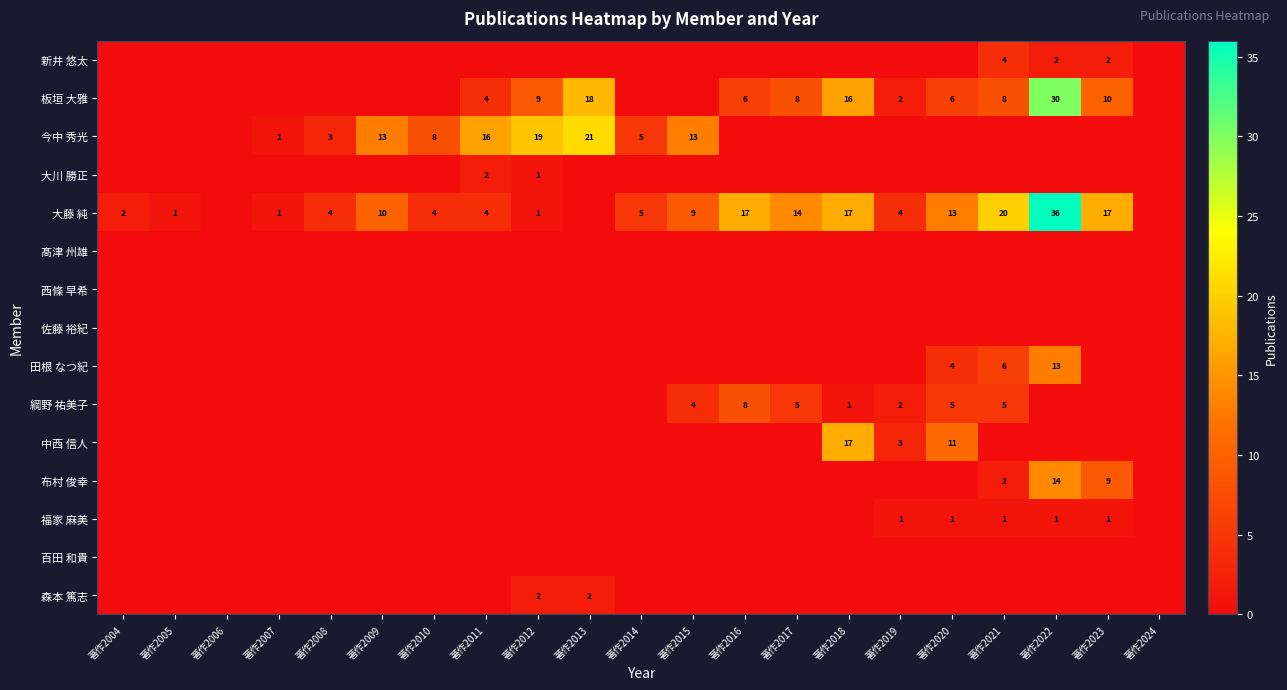

At which category is the sum across all series the highest?

著作2022